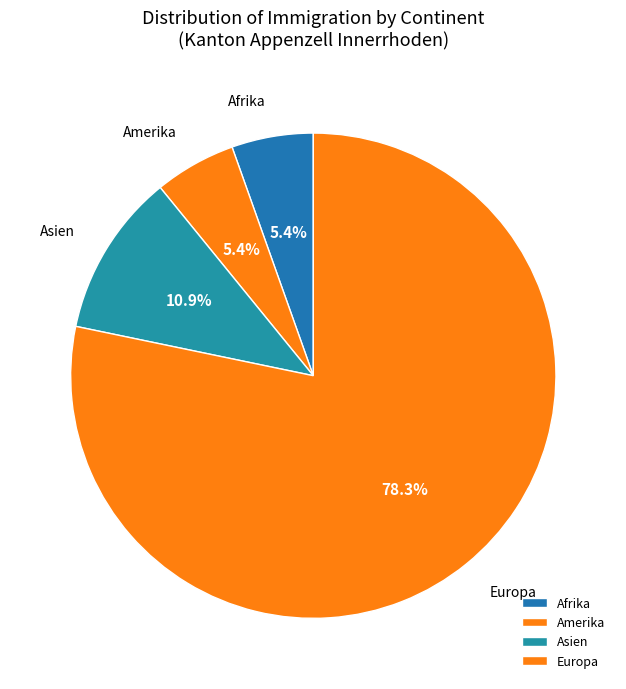

Is it true that Europa is 78% of the pie?

True